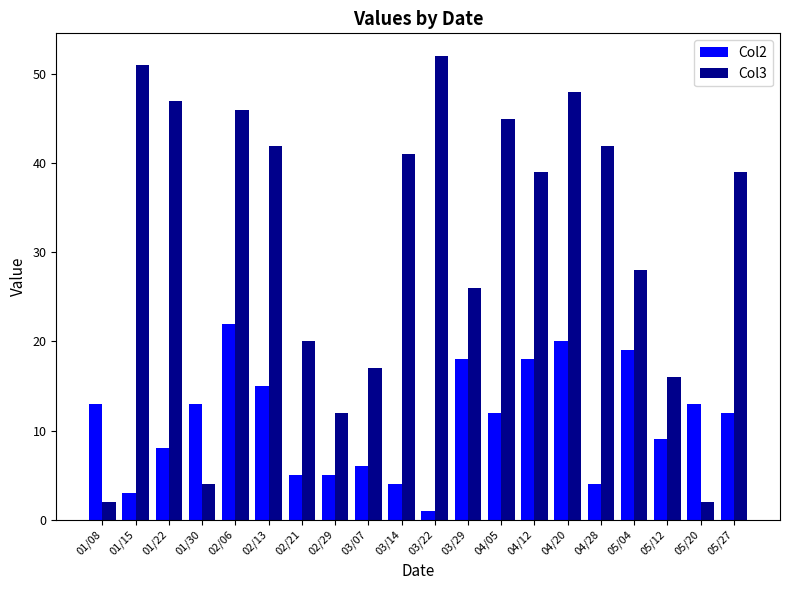

Which series has the largest range (max minus min)?

Col3